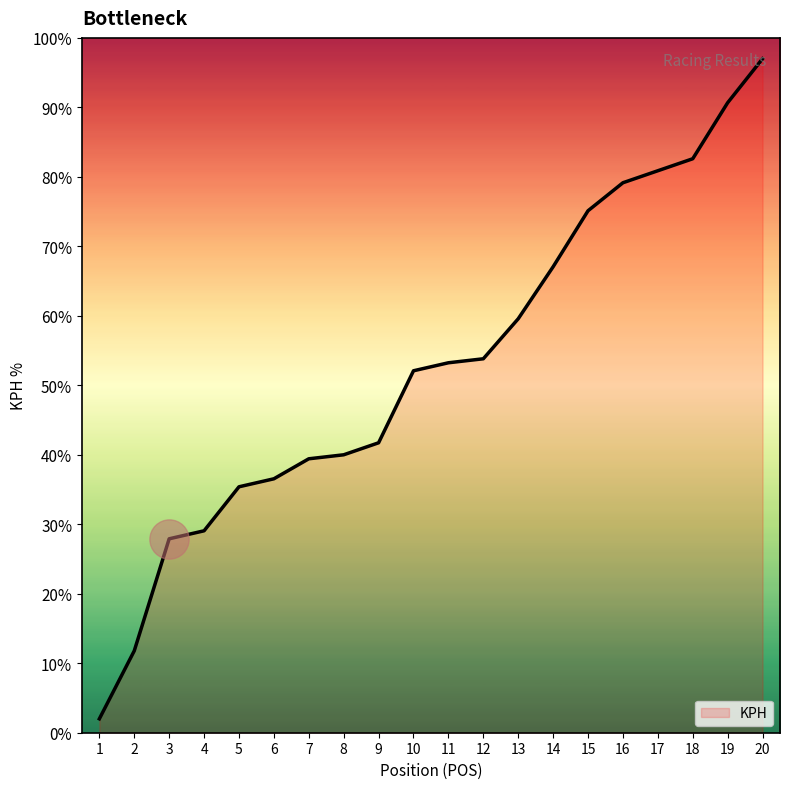

What is the change in value from 6 to 17?

+44.3